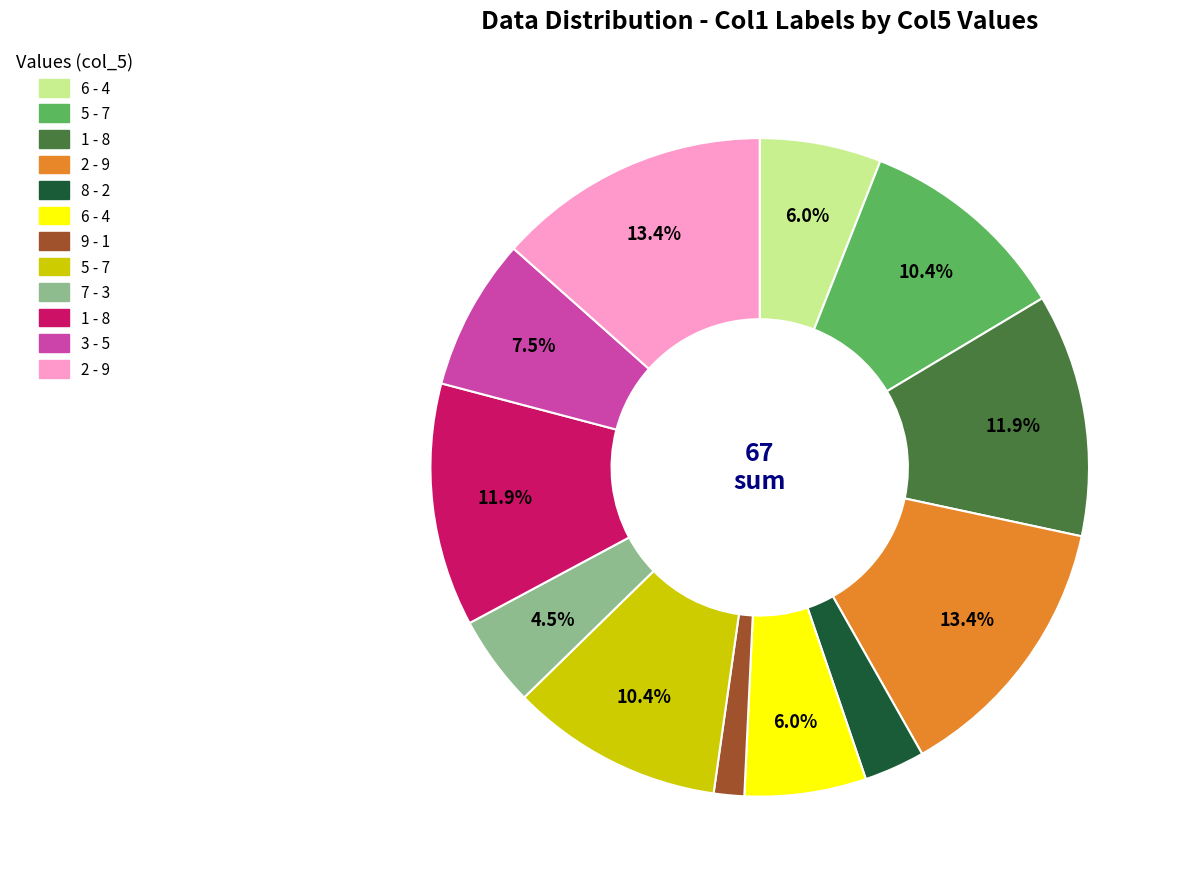

Is there any slice that represents more than half of the pie?

No